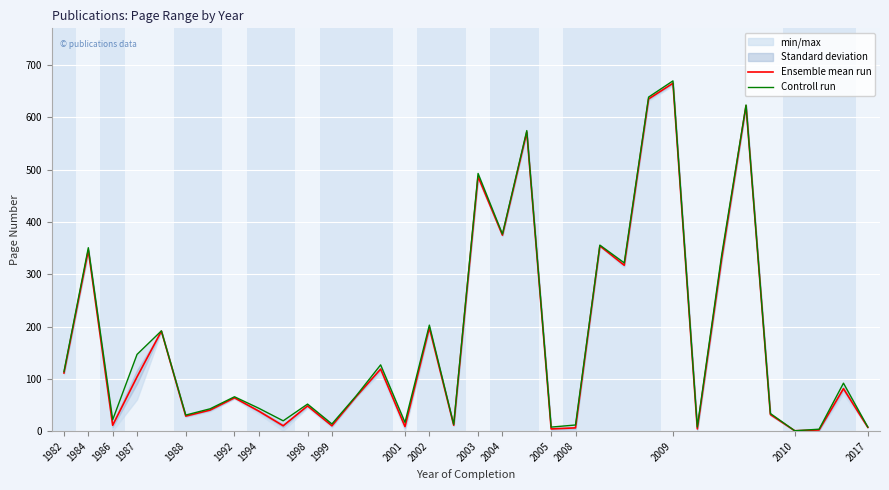

Reading left to right, what are all the values shown in this chart?

Ensemble mean run: 111.5	346.0	11.5	104.0	191.5	29.0	40.5	64.0	38.5	10.5	48.5	10.5	66.5	119.0	9.0	198.0	11.5	487.0	375.0	572.0	4.5	6.5	354.5	317.5	635.5	665.5	4.5	330.0	622.5	32.0	1.0	2.5	81.5	7.5
Controll run: 114.0	351.0	22.0	147.0	192.0	31.0	43.0	66.0	44.0	20.0	52.0	14.0	68.0	127.0	17.0	203.0	13.0	493.0	377.0	575.0	8.0	12.0	356.0	322.0	639.0	670.0	8.0	337.0	624.0	34.0	1.0	4.0	92.0	8.0